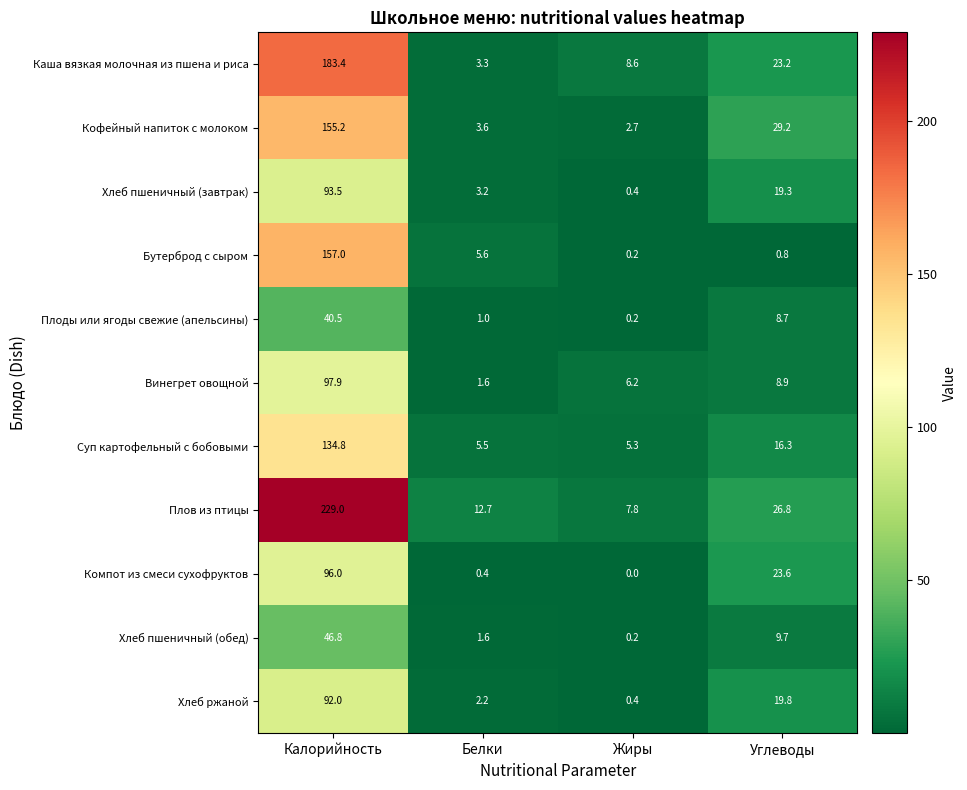

Which series has the widest spread of values?

Плов из птицы